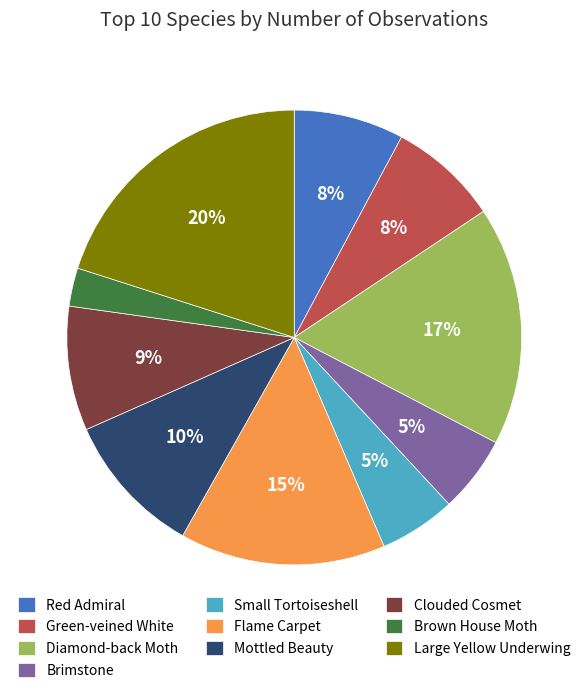

Approximately how many times larger is the value at Clouded Cosmet compared to Mottled Beauty?

0.9